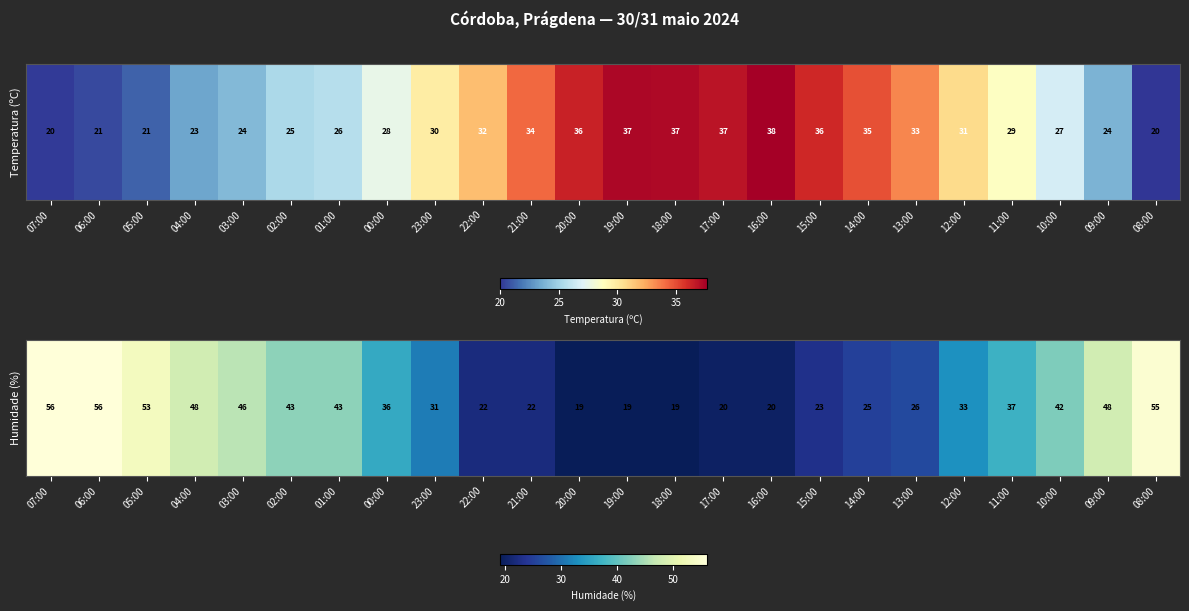

Is it true that the value at 22:00 is 22?

True